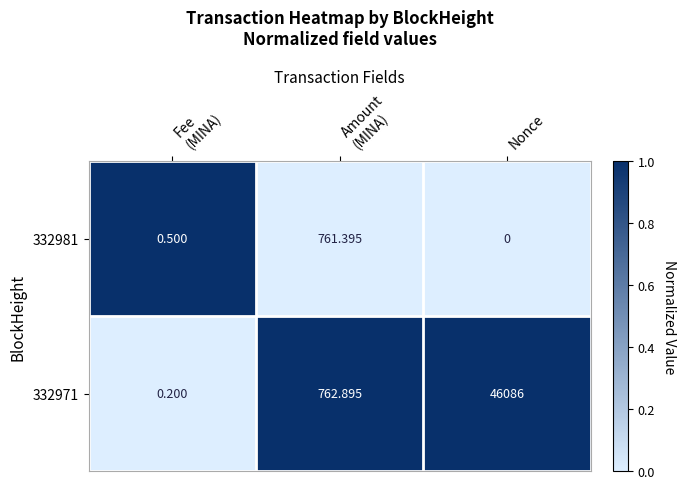

Is the value of 332981 at Nonce greater than the value of 332971 at Nonce?

No